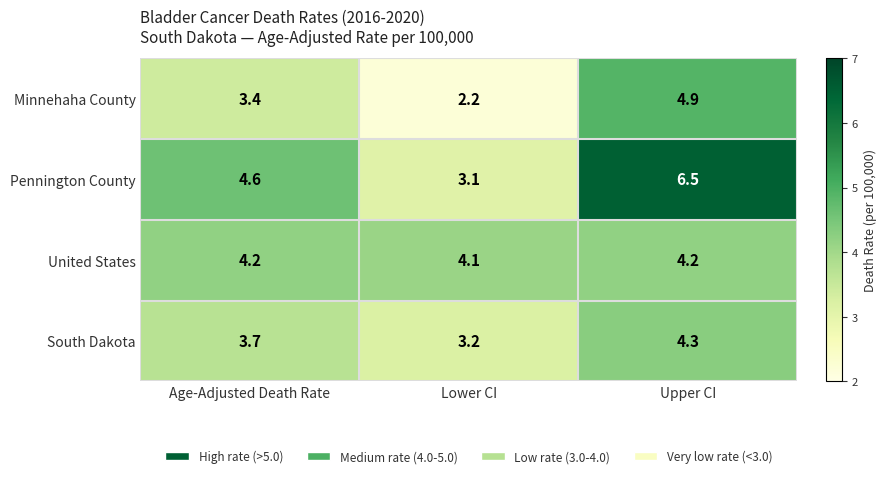

Which series has the largest total across all categories?

Pennington County